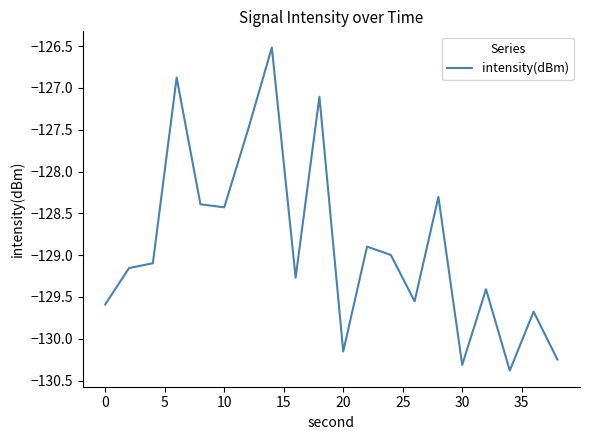

What is the greatest value displayed?

-126.5